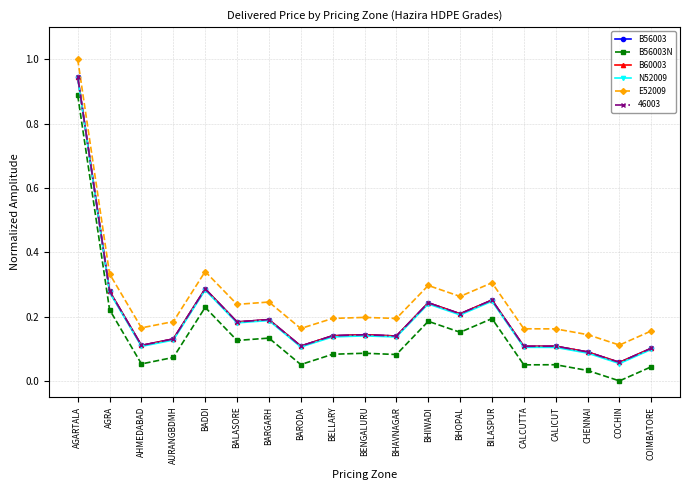

Is this an area chart (filled region under the line)?

No